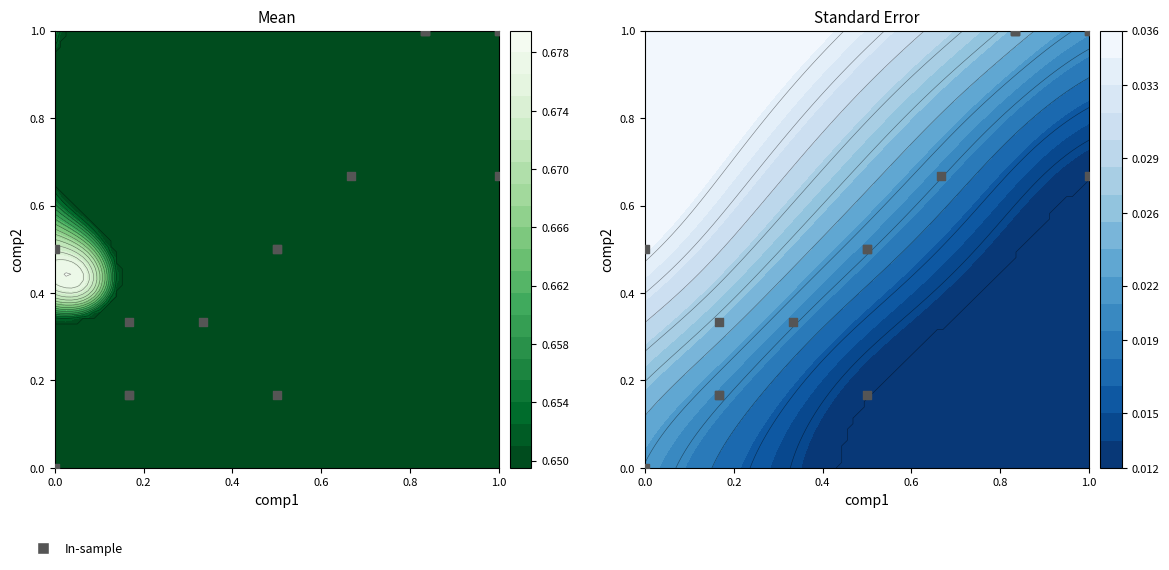

True or false: the data shows 0.6 at 0.2.

False